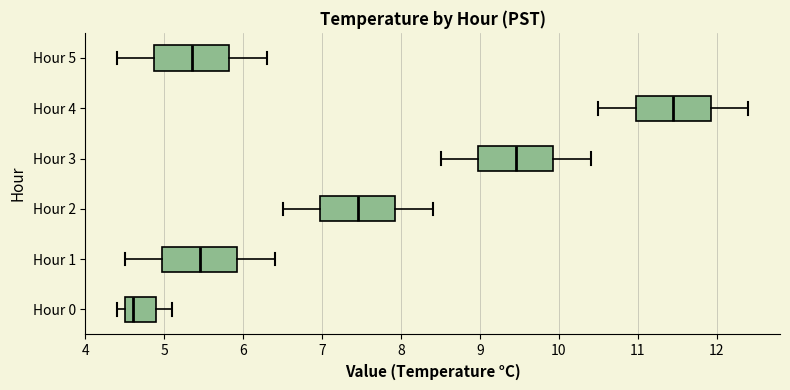

Reading bottom to top, transcribe this box plot: for each box, give where its median line is, the range the box spans, and where its two whiskers end, as read against the x-axis. The values are not printed on the chart, so give them approximately, as read against the axis.

Hour 0: median 4.6, box 4.5 to 4.9, whiskers 4.4 to 5.1
Hour 1: median 5.5, box 5.0 to 5.9, whiskers 4.5 to 6.4
Hour 2: median 7.5, box 7.0 to 7.9, whiskers 6.5 to 8.4
Hour 3: median 9.5, box 9.0 to 9.9, whiskers 8.5 to 10.4
Hour 4: median 11.5, box 11.0 to 11.9, whiskers 10.5 to 12.4
Hour 5: median 5.4, box 4.9 to 5.8, whiskers 4.4 to 6.3